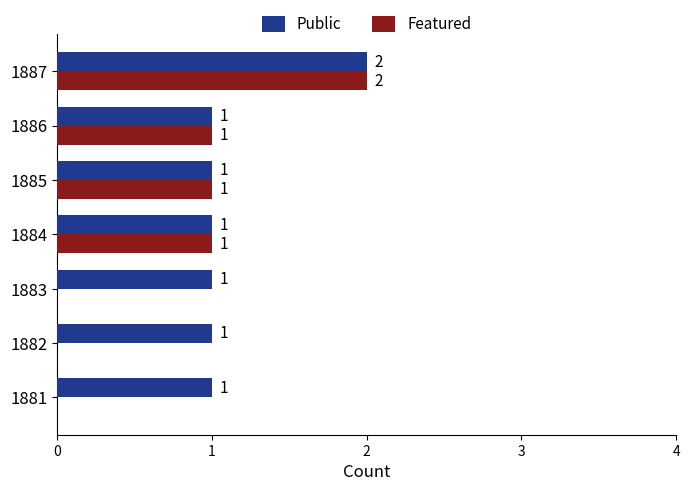

What is the average value of the Featured series?

1